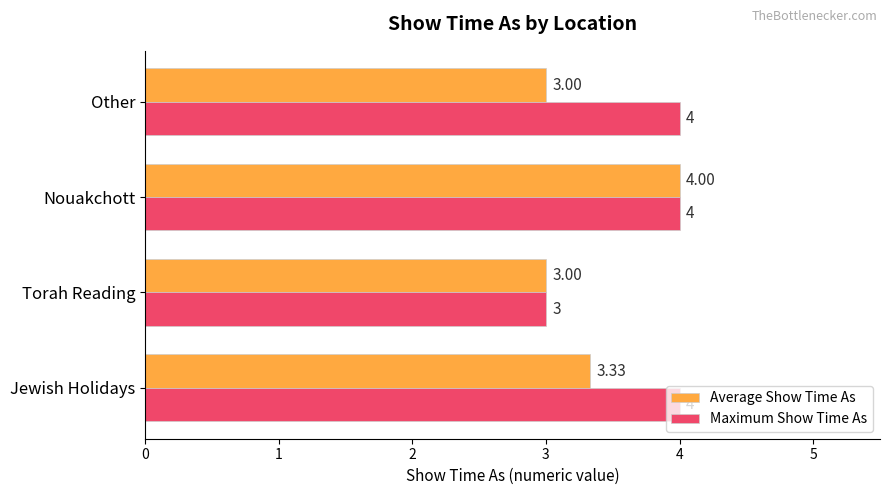

Rank the series by their average value, from highest to lowest.

Maximum Show Time As, Average Show Time As